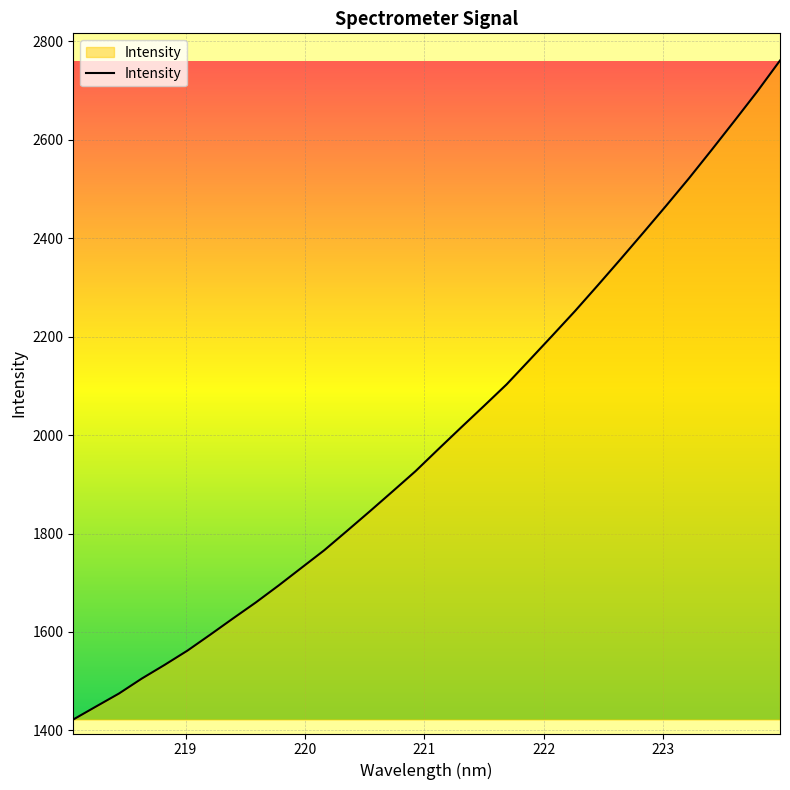

What is the difference between the maximum and minimum values?

1338.6